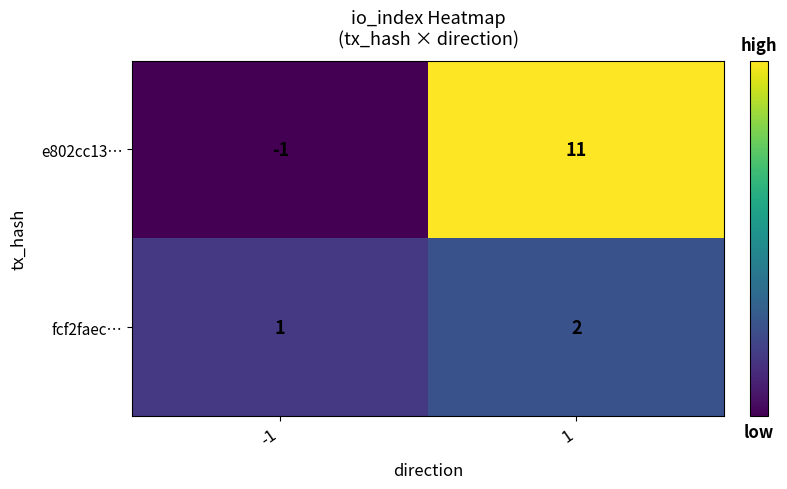

Which series has the largest range (max minus min)?

e802cc13…